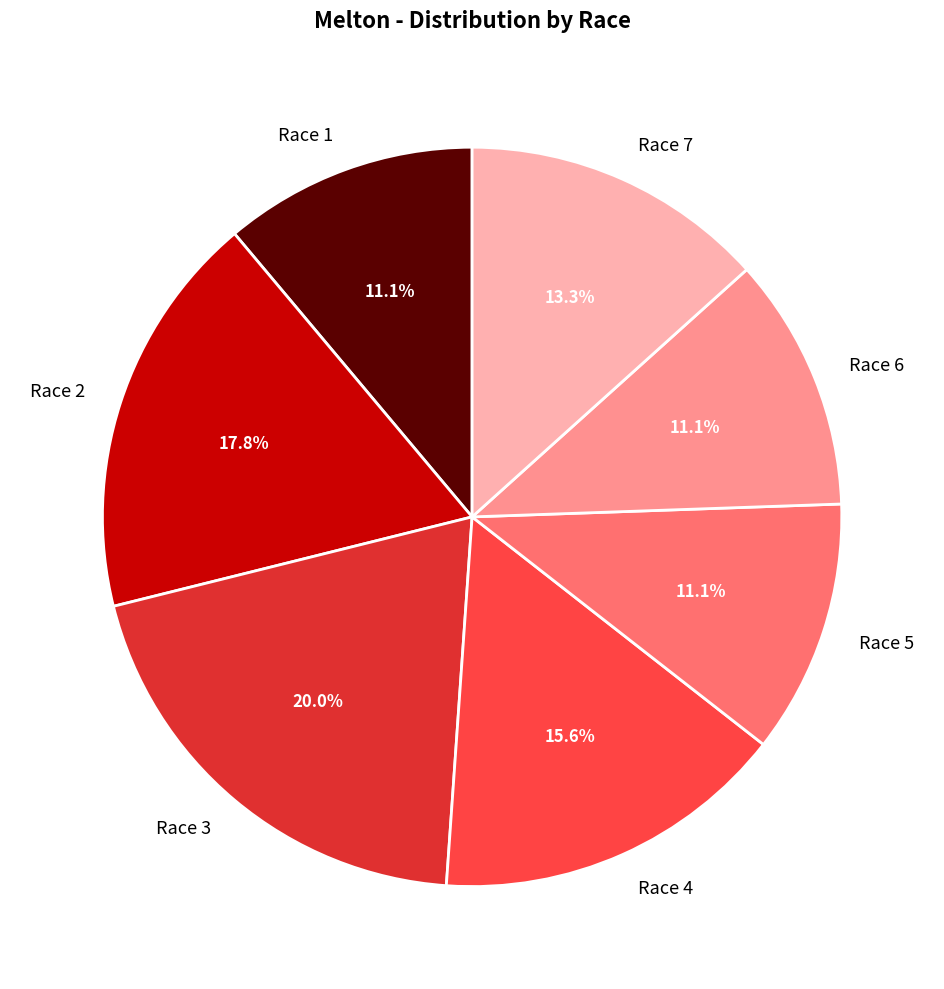

To the nearest percent, what is the combined percentage of Race 1 and Race 5?

22%